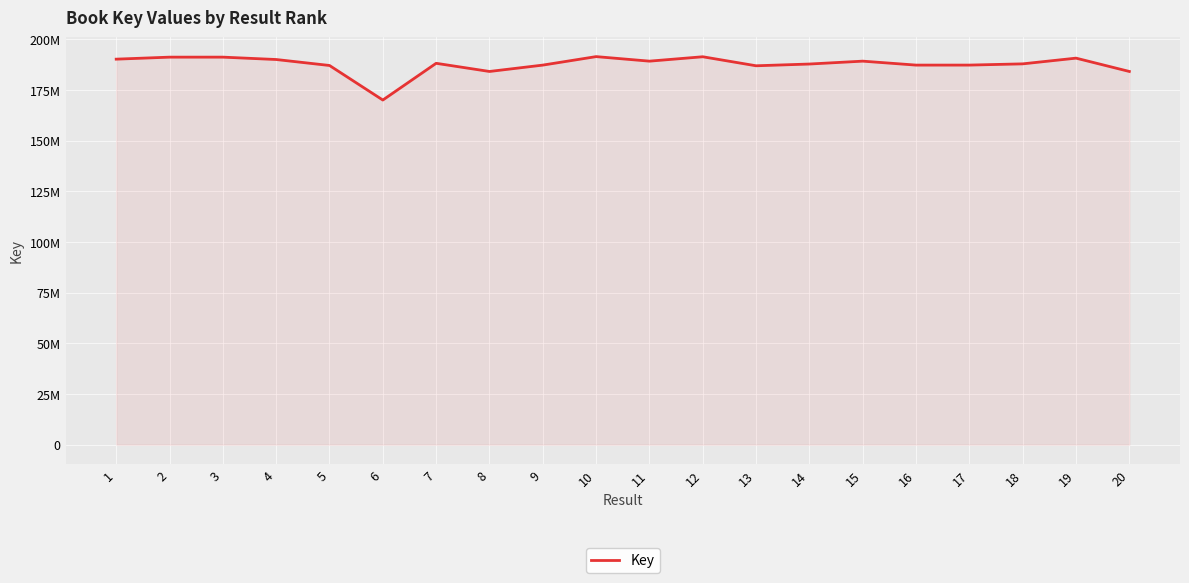

Which category has the lowest value across all series?

6